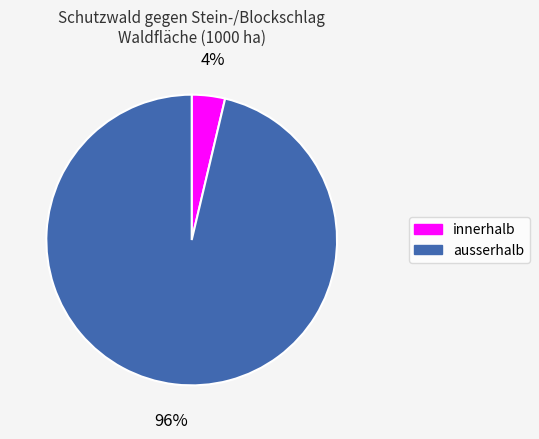

Rank the categories by value from highest to lowest.

ausserhalb, innerhalb